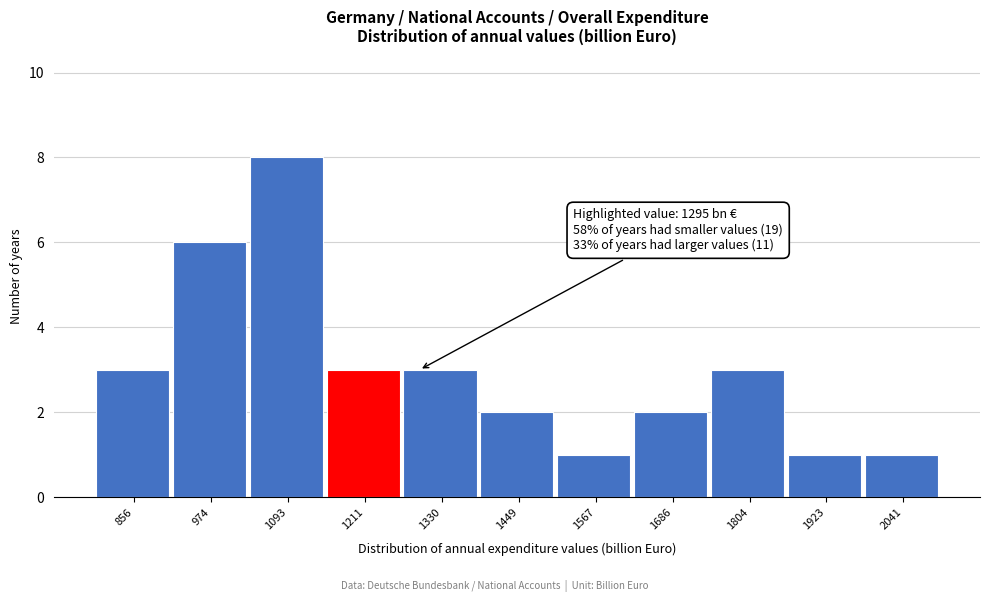

Reading right to left, transcribe all the data shown in this chart.

1	1	3	2	1	2	3	3	8	6	3